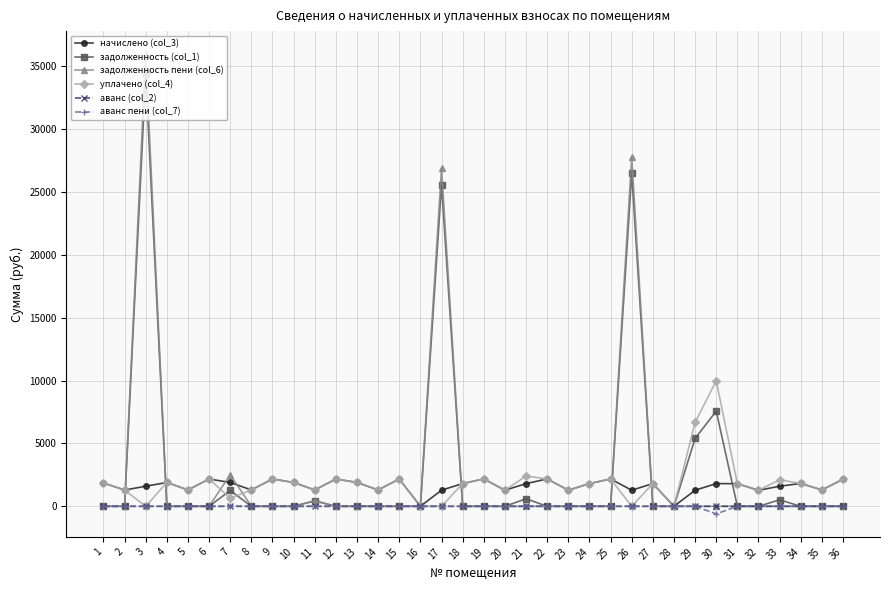

Which series has the widest spread of values?

задолженность пени (col_6)